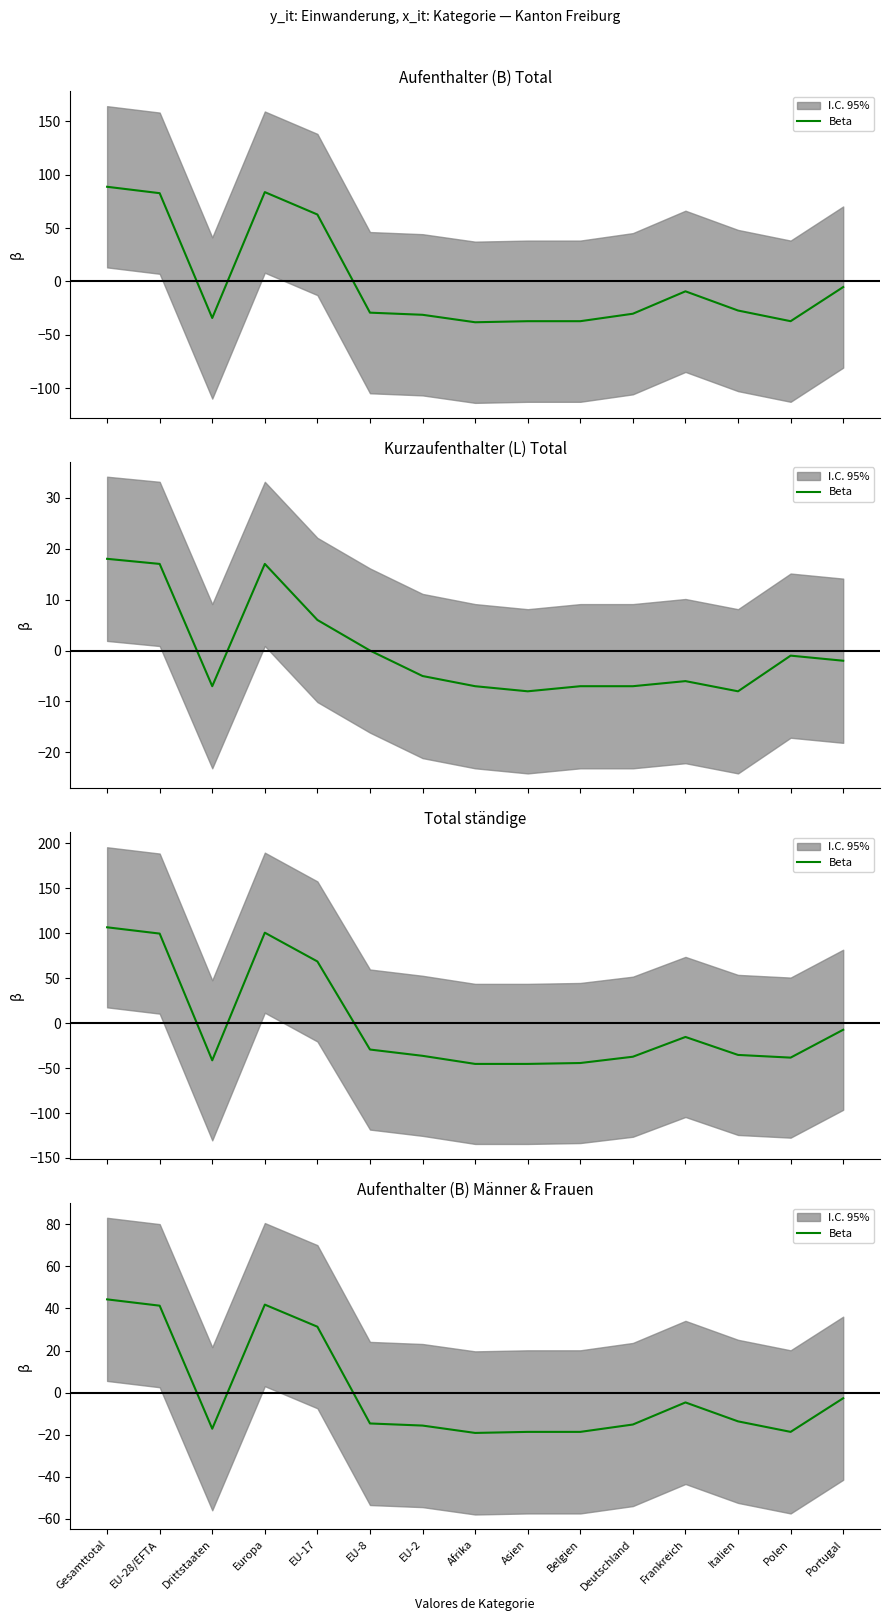

The chart shows a value of -4.7 at Frankreich. True or false?

True